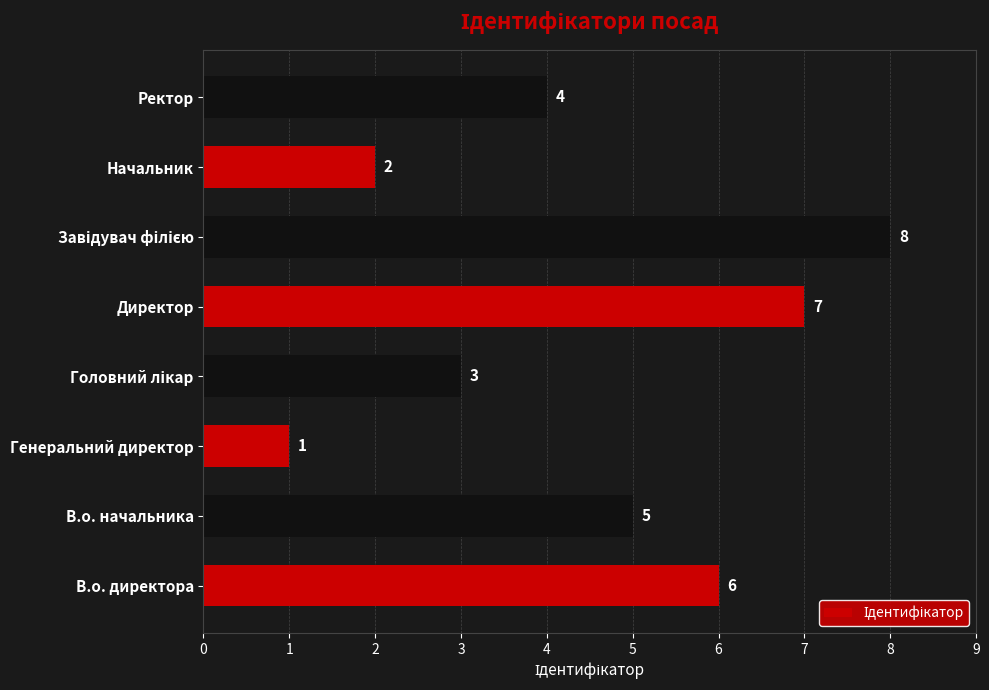

What is the sum of all values?

36